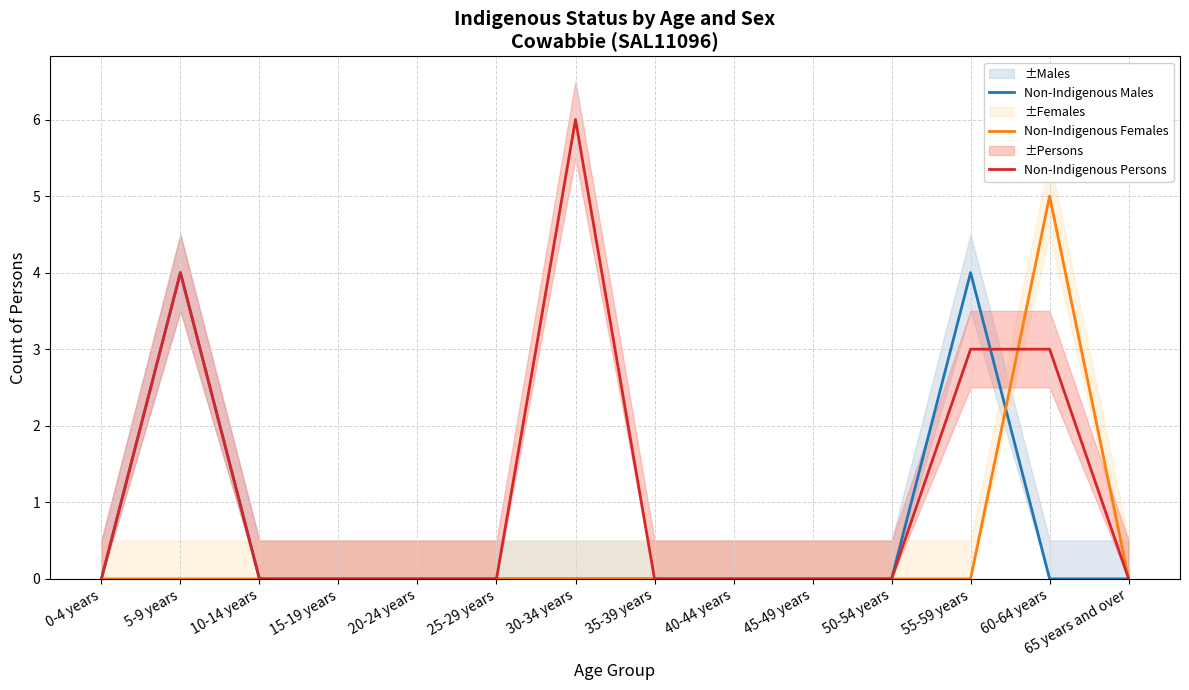

The value of Non-Indigenous Males at 25-29 years is 0. True or false?

True